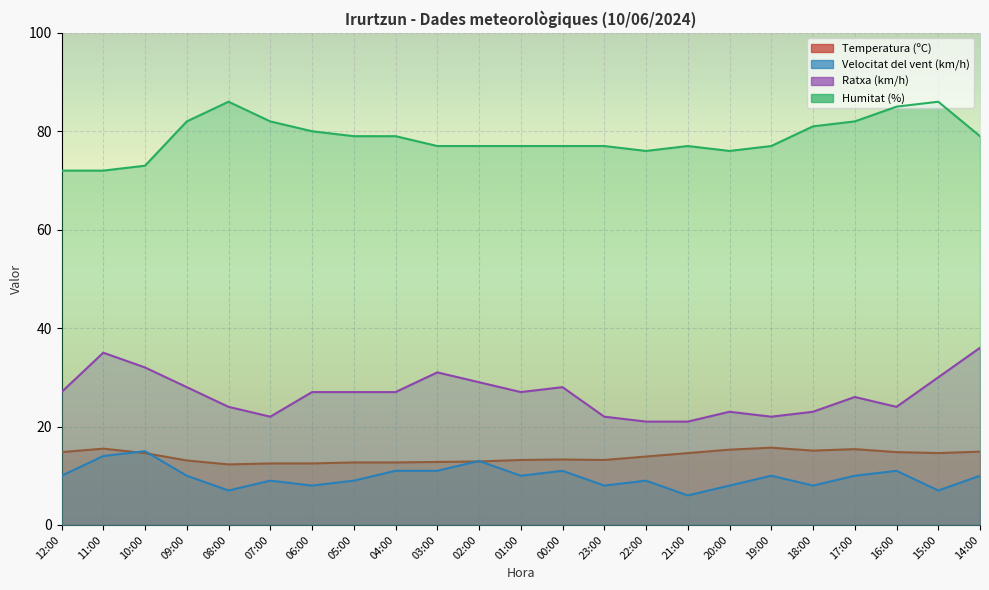

Which series has the widest spread of values?

Ratxa (km/h)